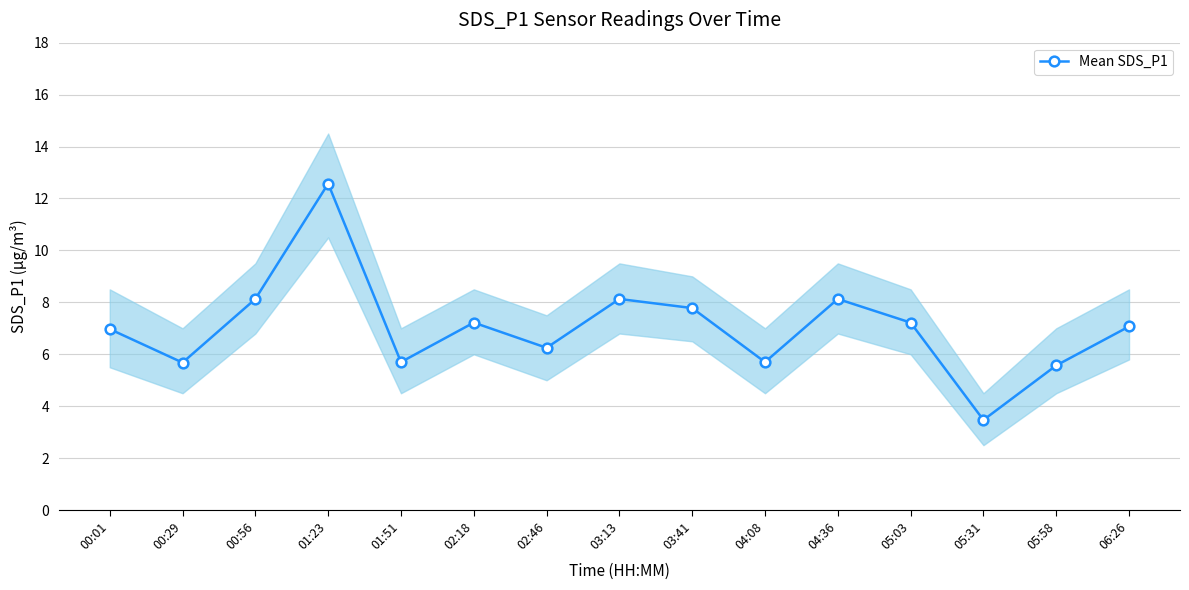

At which label does the data first exceed 7?

00:56